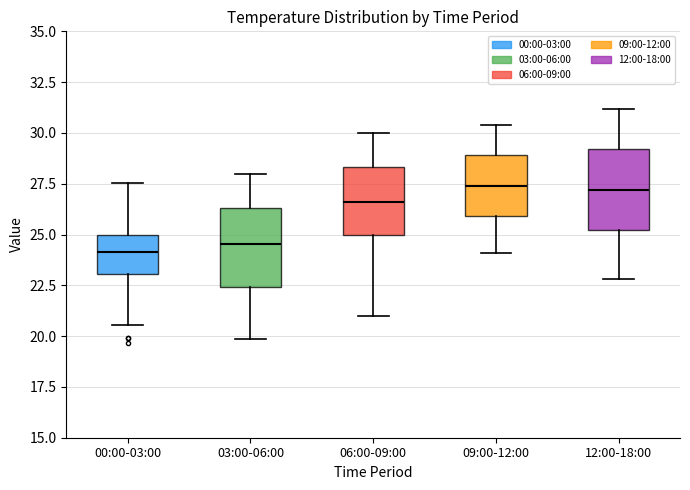

Reading left to right, transcribe this box plot: for each box, give where its median line is, the range the box spans, and where its two whiskers end, as read against the y-axis. The values are not printed on the chart, so give them approximately, as read against the axis.

00:00-03:00: median 24.0, box 23.0 to 25.0, whiskers 20.5 to 27.5
03:00-06:00: median 24.5, box 22.5 to 26.5, whiskers 20.0 to 28.0
06:00-09:00: median 26.5, box 25.0 to 28.5, whiskers 21.0 to 30.0
09:00-12:00: median 27.5, box 26.0 to 29.0, whiskers 24.0 to 30.5
12:00-18:00: median 27.0, box 25.0 to 29.0, whiskers 23.0 to 31.0